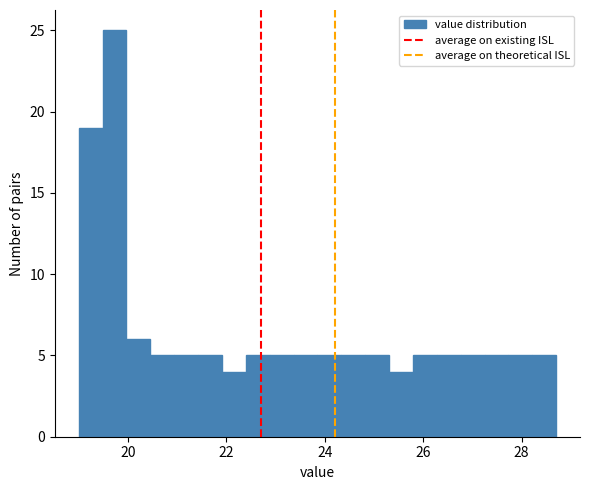

Around what value on the x-axis is the tallest bar? Give the approximate position of its centre, as read against the axis.

19.8